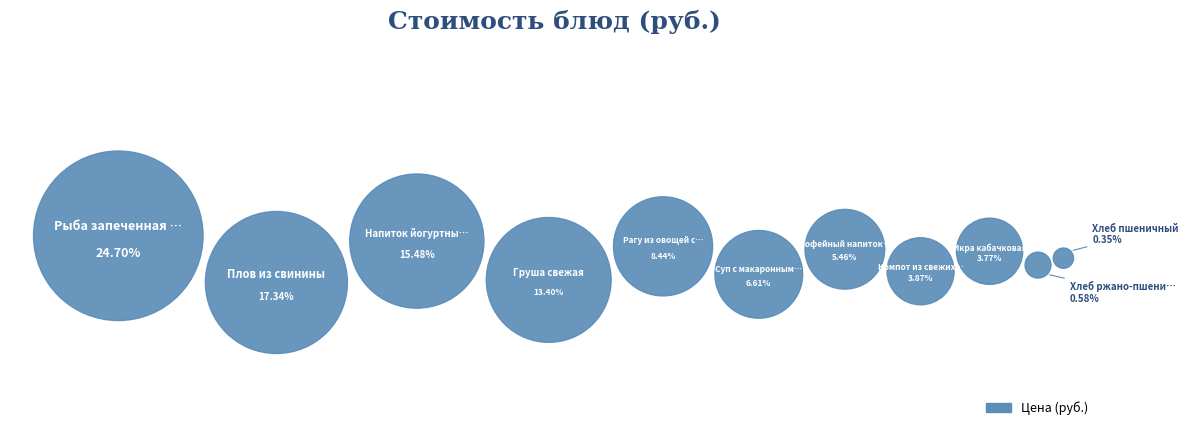

To the nearest percent, what portion does Плов из свинины represent?

17%